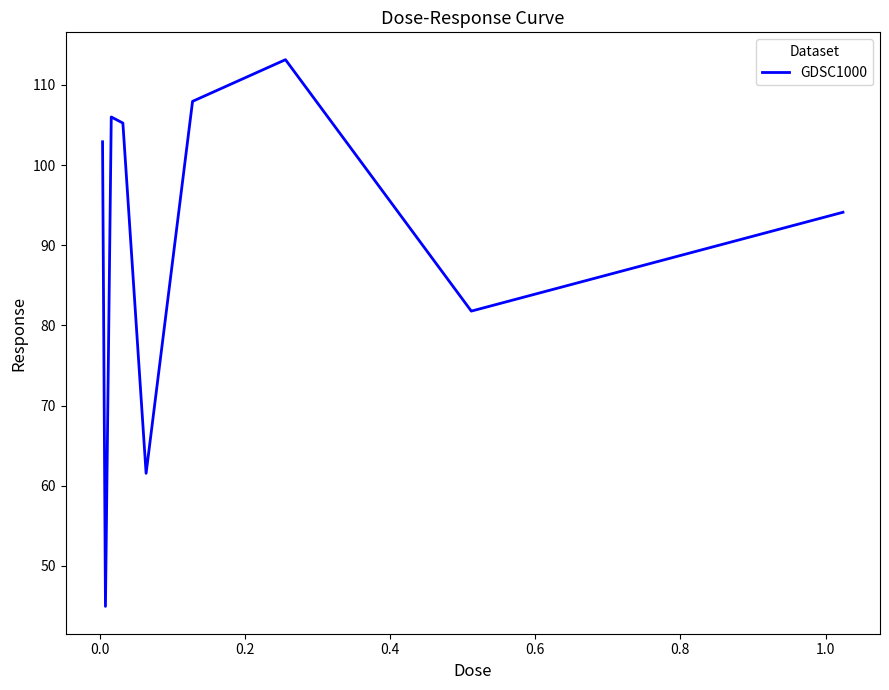

What is the smallest value displayed?

44.9